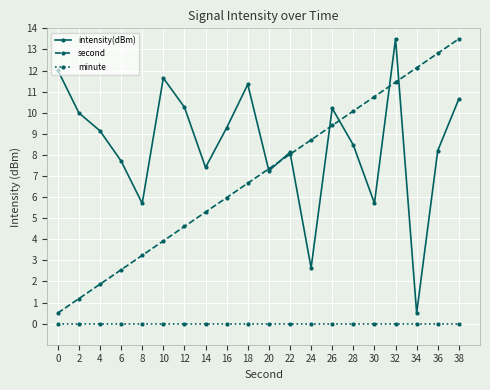

What are all the series names shown in the legend?

intensity(dBm), second, minute